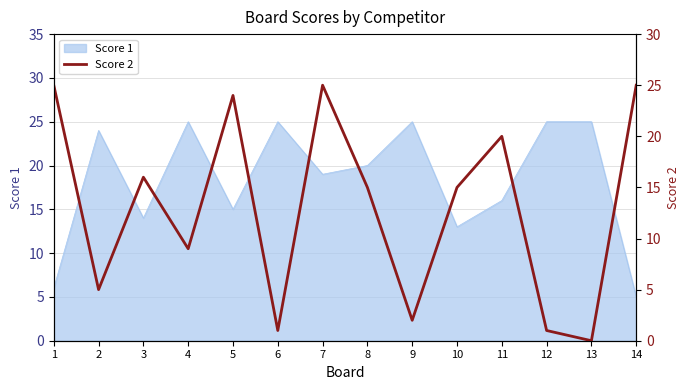

The chart shows a value of 23 at 8. True or false?

False